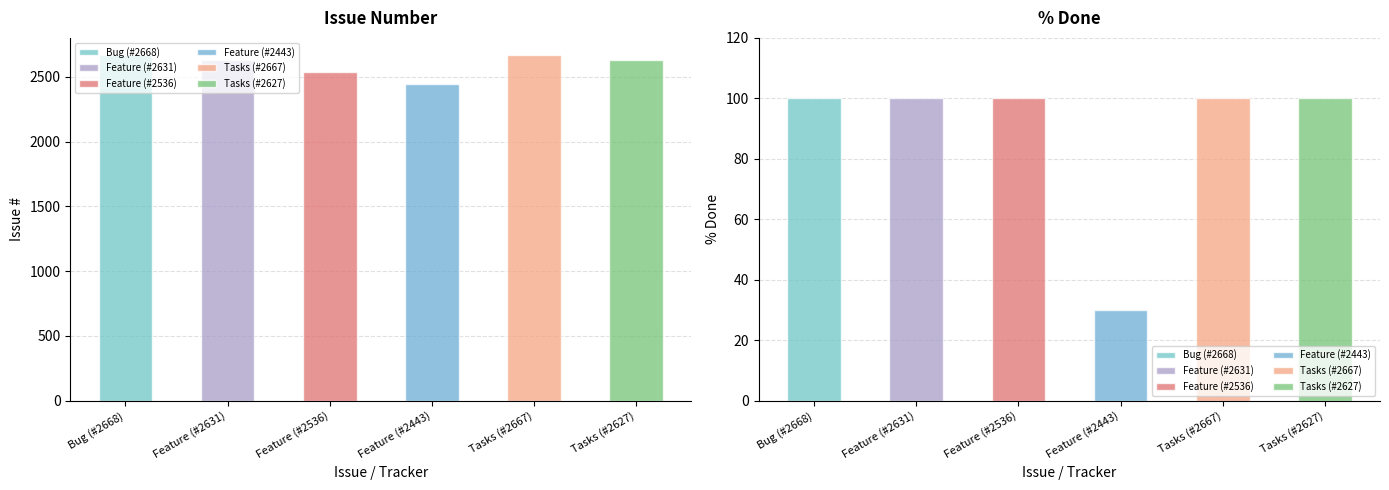

Reading left to right, list all the values displayed in this chart.

#: 2668	2631	2536	2443	2667	2627
% Done: 100	100	100	30	100	100